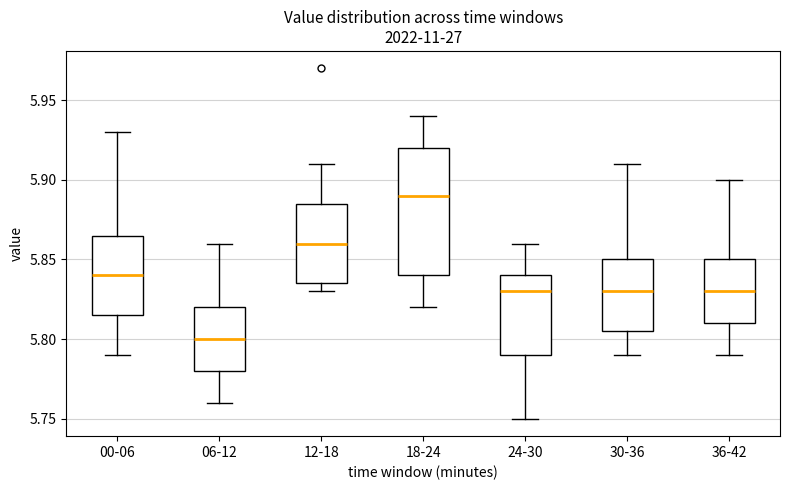

Reading left to right, transcribe this box plot: for each box, give where its median line is, the range the box spans, and where its two whiskers end, as read against the y-axis. The values are not printed on the chart, so give them approximately, as read against the axis.

00-06: median 5.840, box 5.815 to 5.865, whiskers 5.790 to 5.930
06-12: median 5.800, box 5.780 to 5.820, whiskers 5.760 to 5.860
12-18: median 5.860, box 5.835 to 5.885, whiskers 5.830 to 5.910
18-24: median 5.890, box 5.840 to 5.920, whiskers 5.820 to 5.940
24-30: median 5.830, box 5.790 to 5.840, whiskers 5.750 to 5.860
30-36: median 5.830, box 5.805 to 5.850, whiskers 5.790 to 5.910
36-42: median 5.830, box 5.810 to 5.850, whiskers 5.790 to 5.900